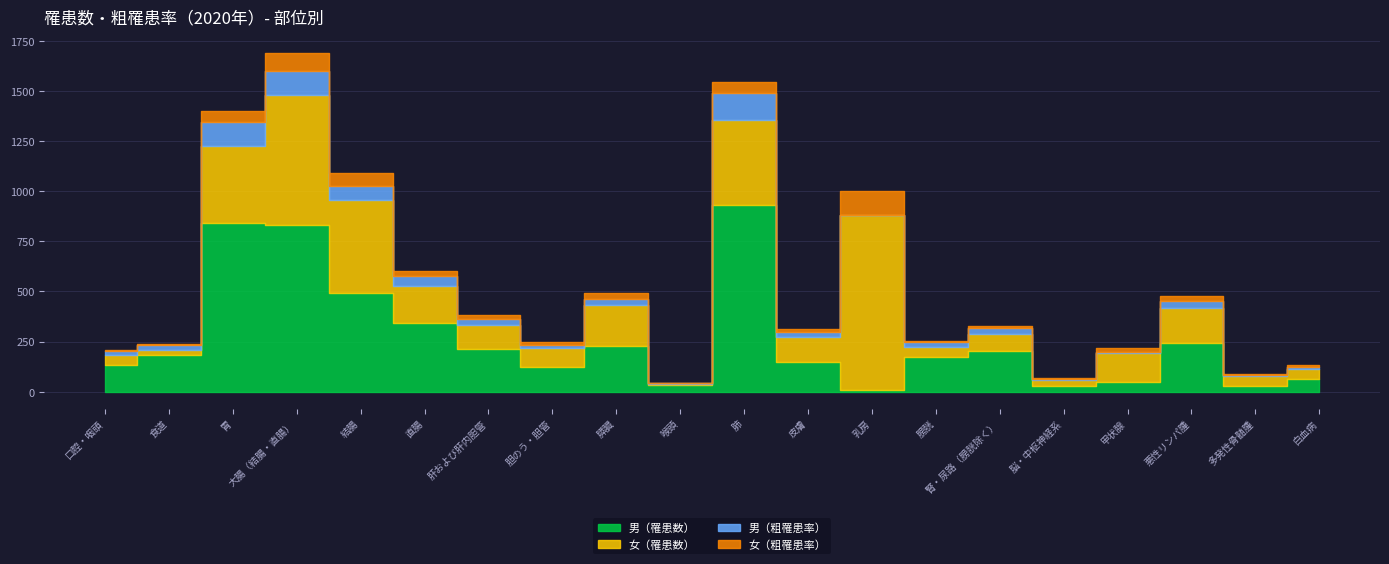

Reading left to right, what are all the values shown in this chart?

男（罹患数）: 131.0	182.0	840.0	834.0	492.0	342.0	211.0	121.0	228.0	35.0	932.0	150.0	10.0	175.0	203.0	29.0	48.0	242.0	30.0	63.0
女（罹患数）: 52.0	24.0	385.0	647.0	462.0	185.0	123.0	95.0	203.0	4.0	423.0	124.0	870.0	48.0	85.0	30.0	143.0	177.0	48.0	52.0
男（粗罹患率）: 18.8	26.1	120.4	119.6	70.5	49.0	30.2	17.4	32.7	5.0	133.6	21.5	1.4	25.1	29.1	4.2	6.9	34.7	4.3	9.0
女（粗罹患率）: 7.3	3.4	53.8	90.3	64.5	25.8	17.2	13.3	28.3	0.6	59.1	17.3	121.5	6.7	11.9	4.2	20.0	24.7	6.7	7.3